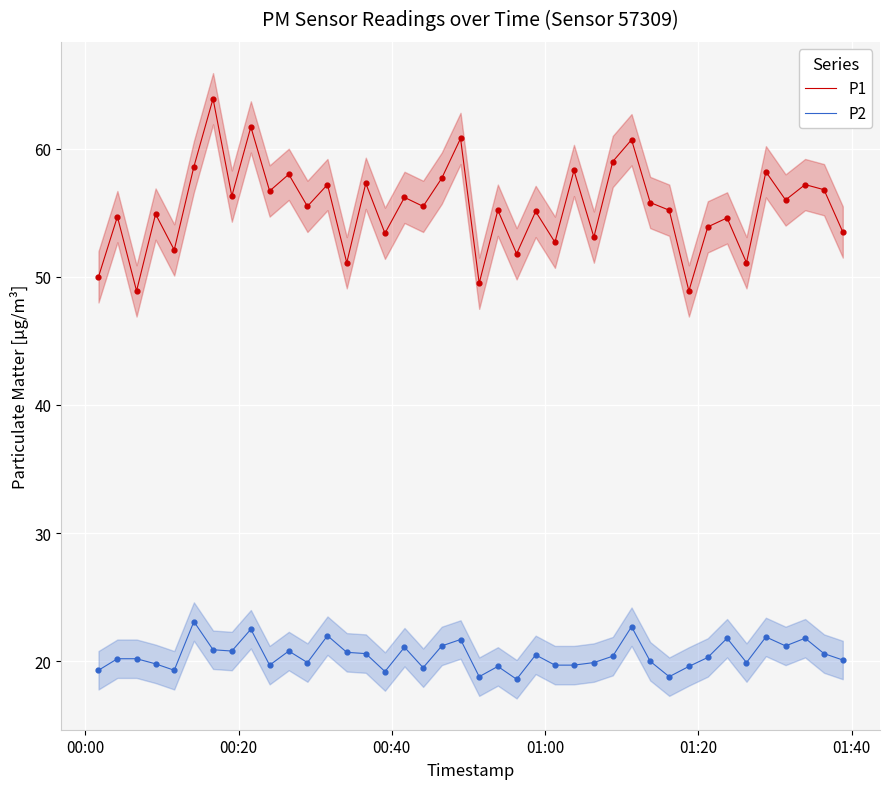

At how many categories does at least one series exceed 39?

40